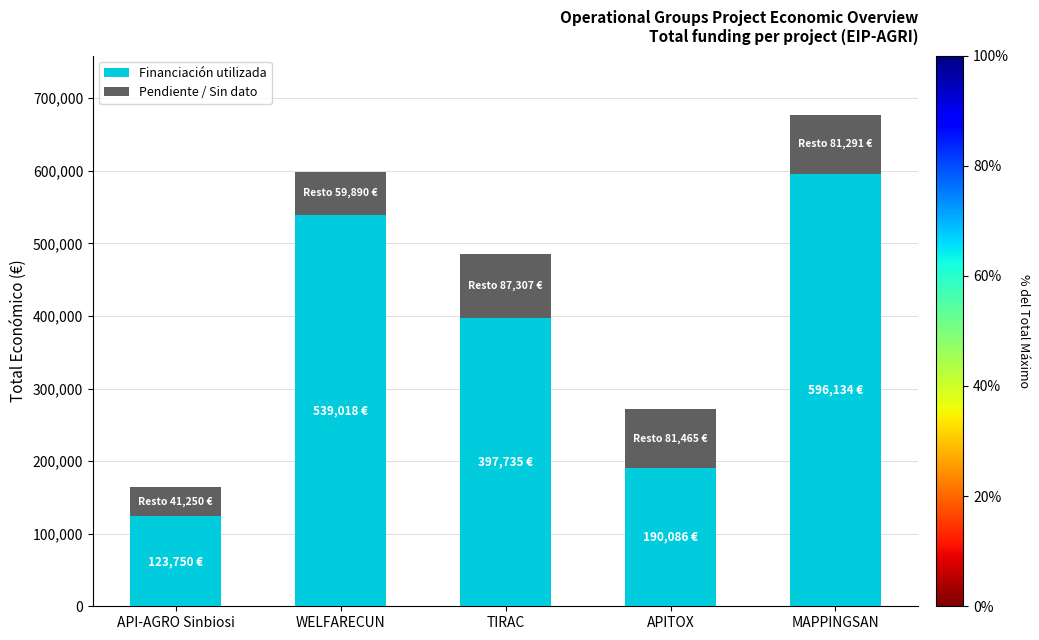

Is it true that Financiación utilizada equals 539018.1 at WELFARECUN?

True